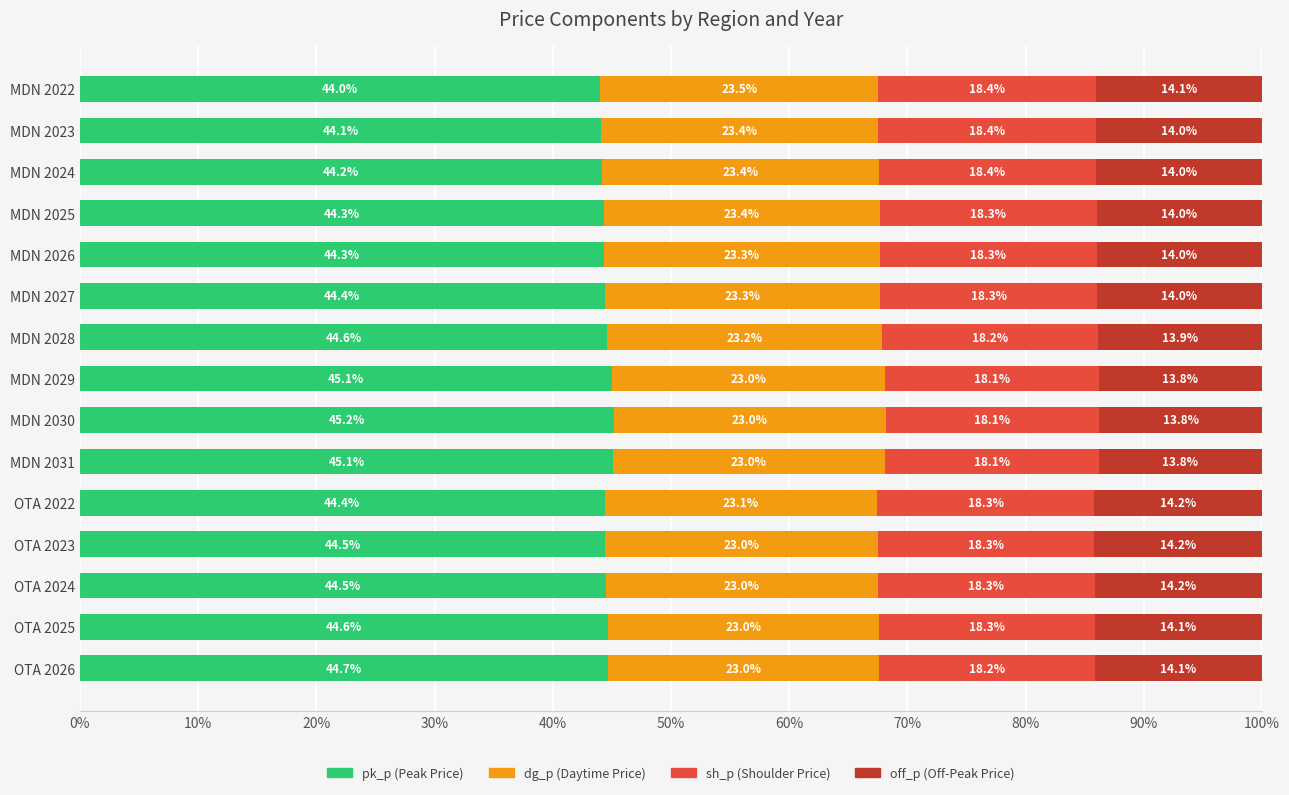

What is the total value across all series at MDN 2029?

100.0